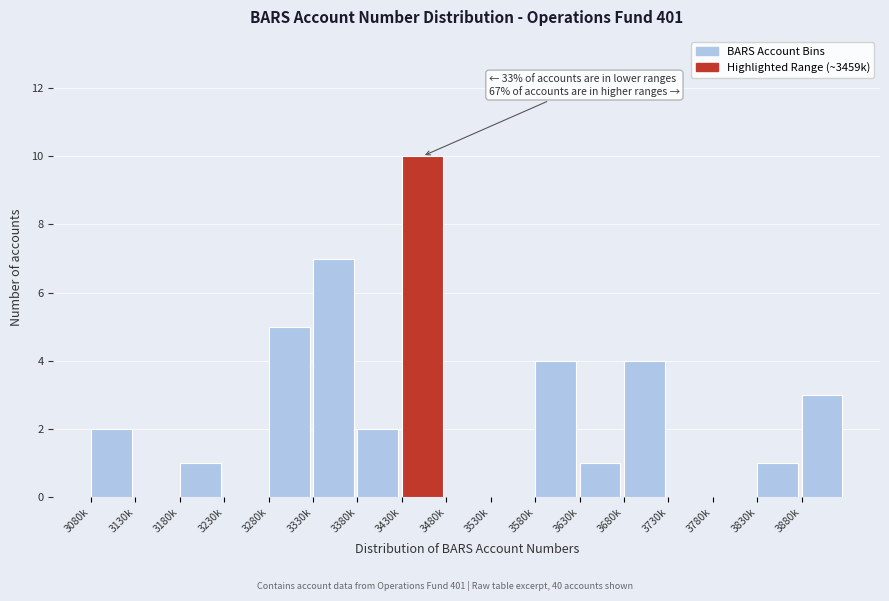

Reading right to left, list all the values displayed in this chart.

3880k=3	3830k=1	3780k=0	3730k=0	3680k=4	3630k=1	3580k=4	3530k=0	3480k=0	3430k=10	3380k=2	3330k=7	3280k=5	3230k=0	3180k=1	3130k=0	3080k=2